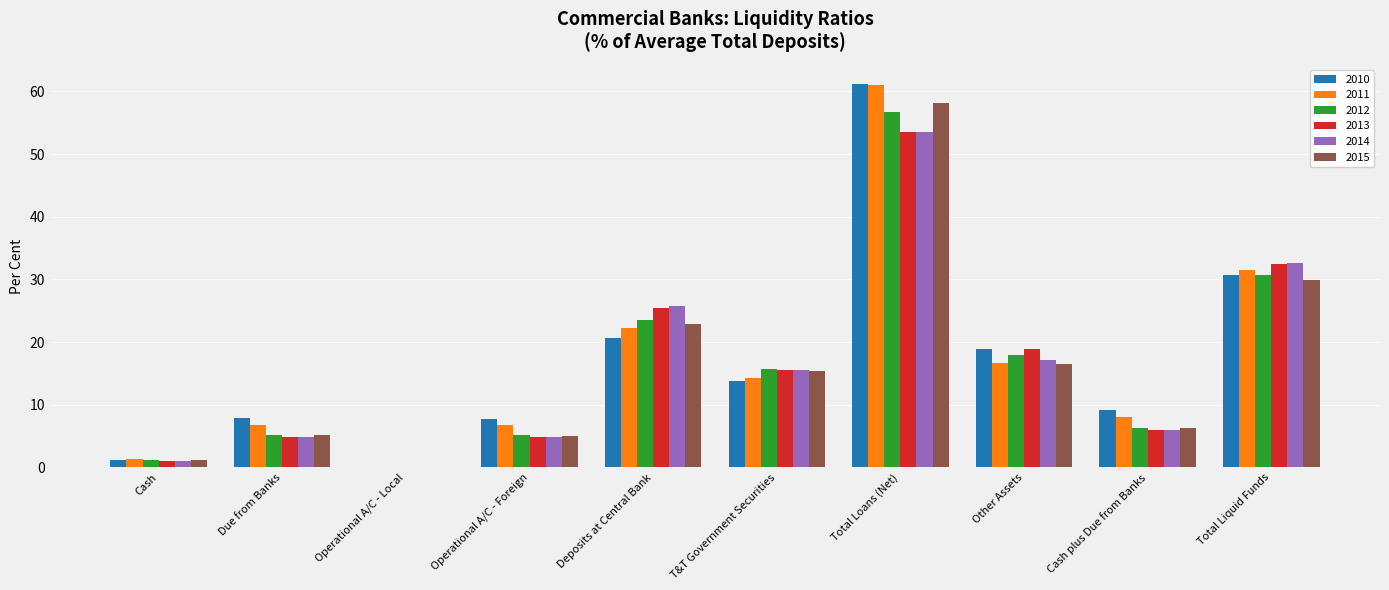

What is the sum of all 2012 values?

162.3